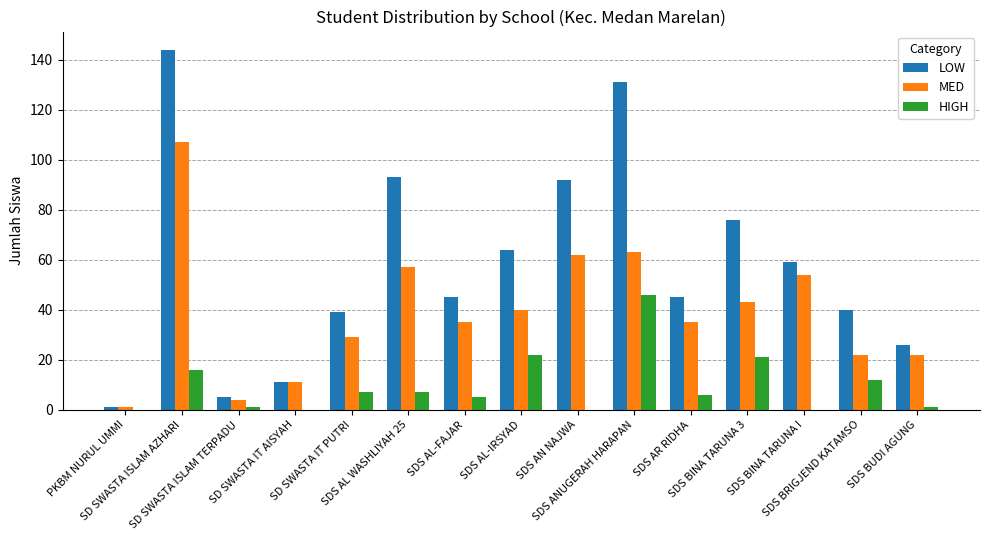

What are all the series names shown in the legend?

LOW, MED, HIGH